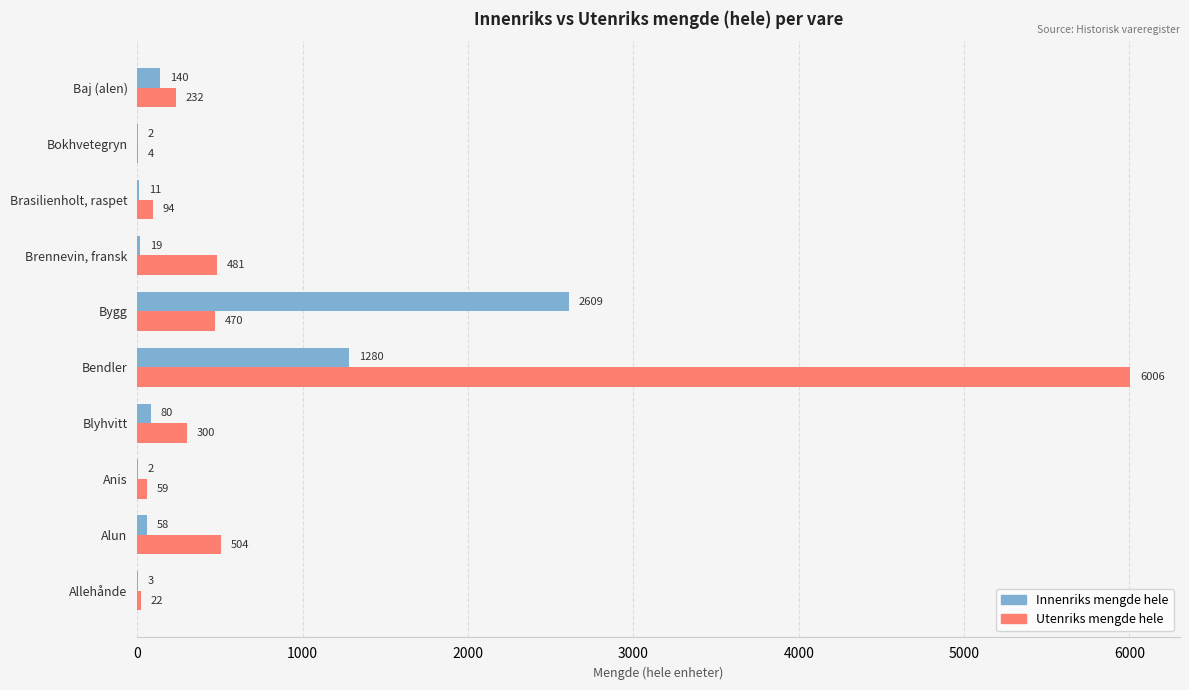

What is the maximum value for Innenriks mengde hele?

2609